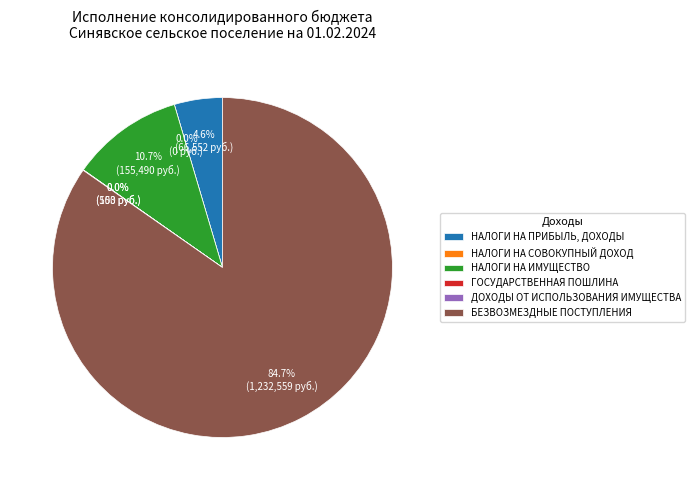

To the nearest percent, what is the combined percentage of НАЛОГИ НА ИМУЩЕСТВО and НАЛОГИ НА ПРИБЫЛЬ, ДОХОДЫ?

15%